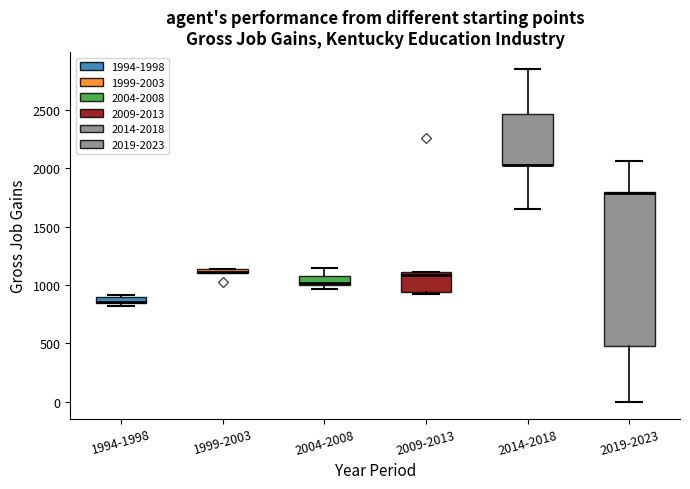

Where is the lower edge of the box for 2014-2018 on the y-axis? The values are not printed on the chart, so give them approximately, as read against the axis.

2050